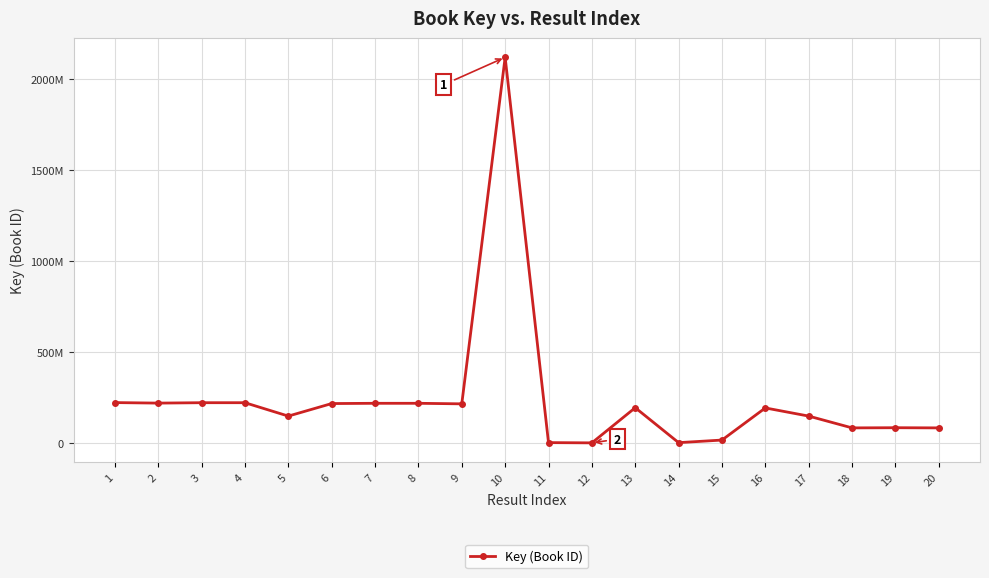

List the labels in order of value, smallest first.

12, 14, 11, 15, 20, 18, 19, 5, 17, 16, 13, 9, 6, 7, 8, 2, 3, 4, 1, 10